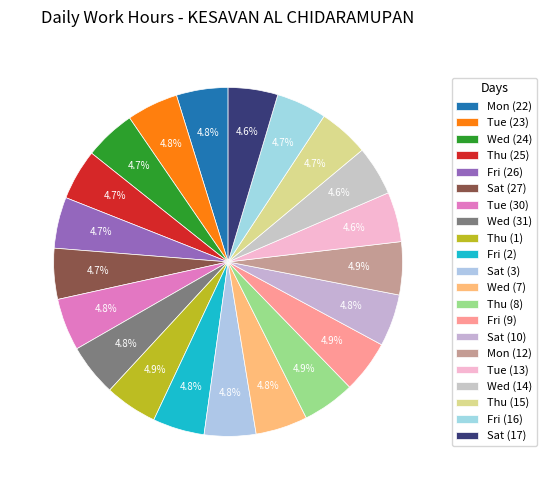

Does Tue (13) represent more than half of the total?

No